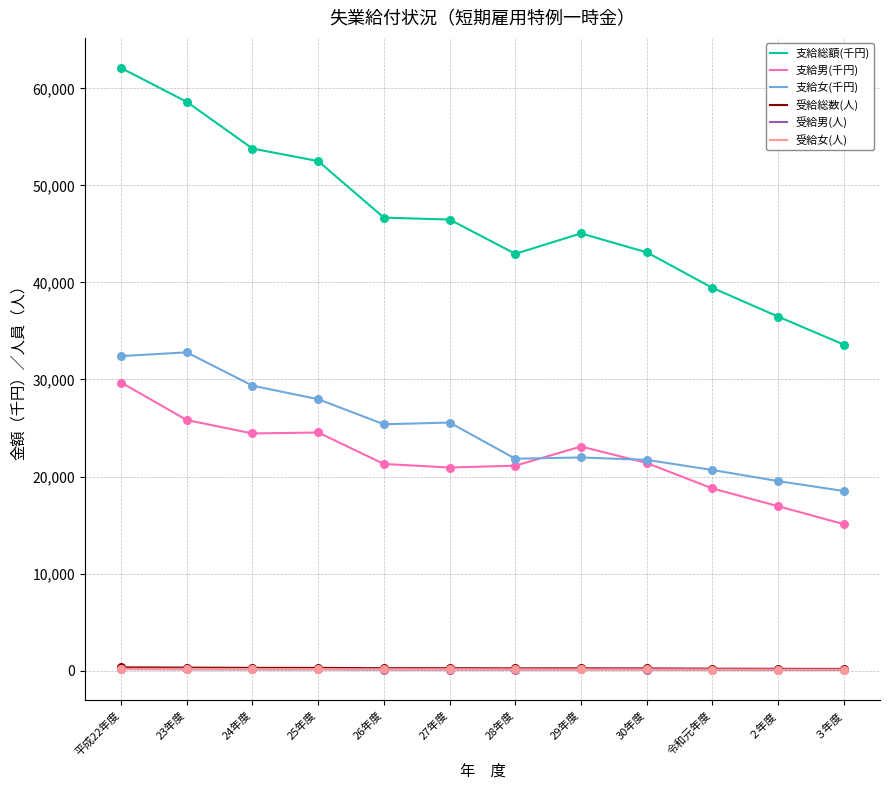

At how many categories does at least one series exceed 18779?

12